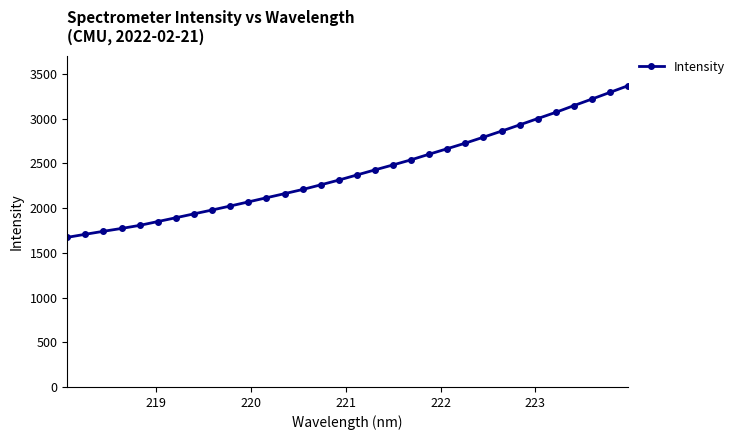

What is the value of the 17th point from the left?

2370.4